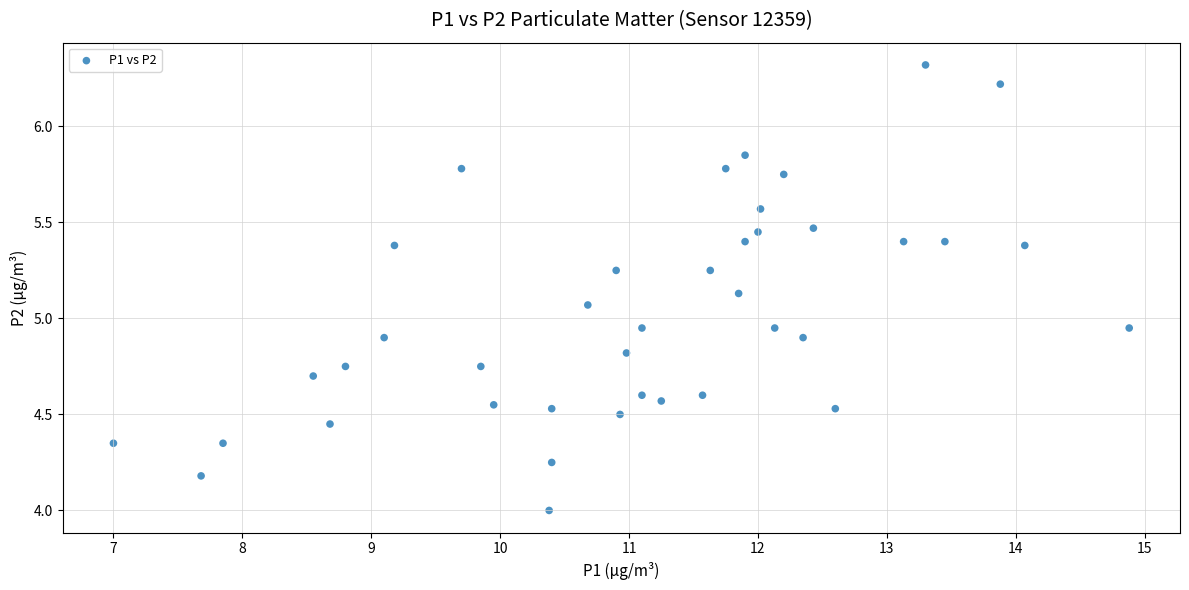

What is the range of Y values (max minus min)?

2.3